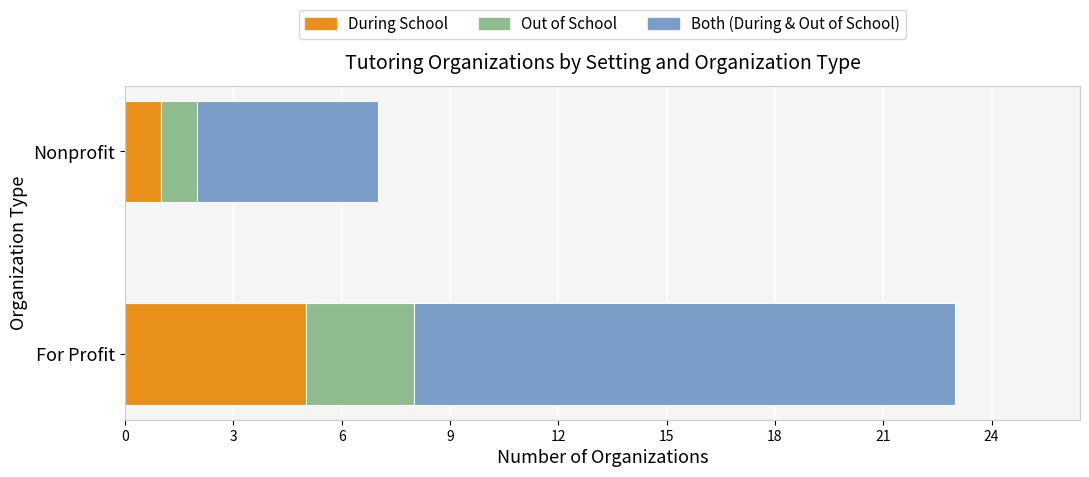

At which category is the sum across all series the highest?

For Profit